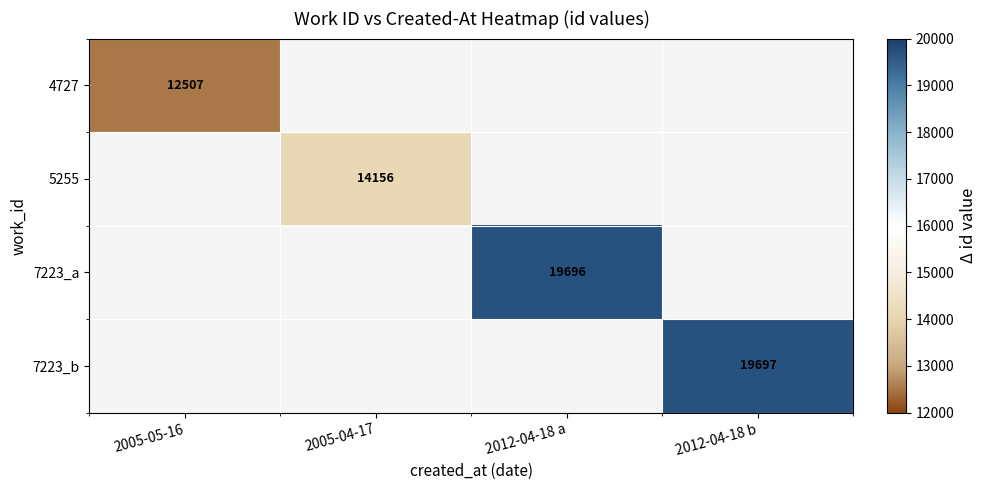

Is the value of 4727 at 2005-05-16 greater than the value of 5255 at 2005-04-17?

No